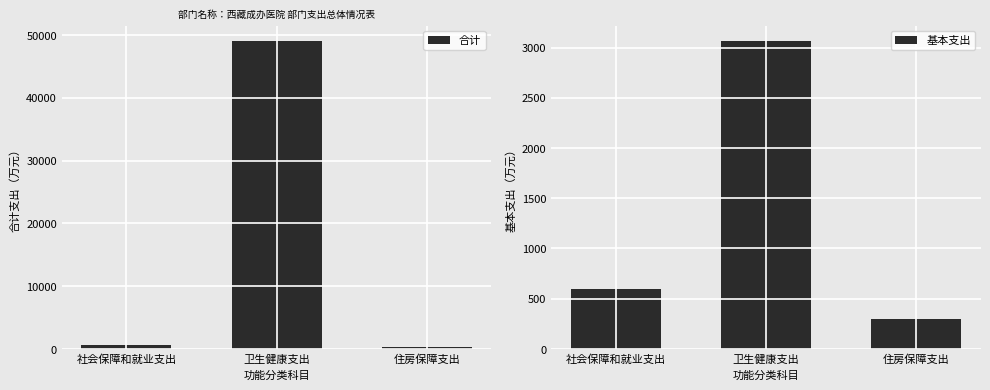

What is the label of the 2nd bar from the right?

卫生健康支出